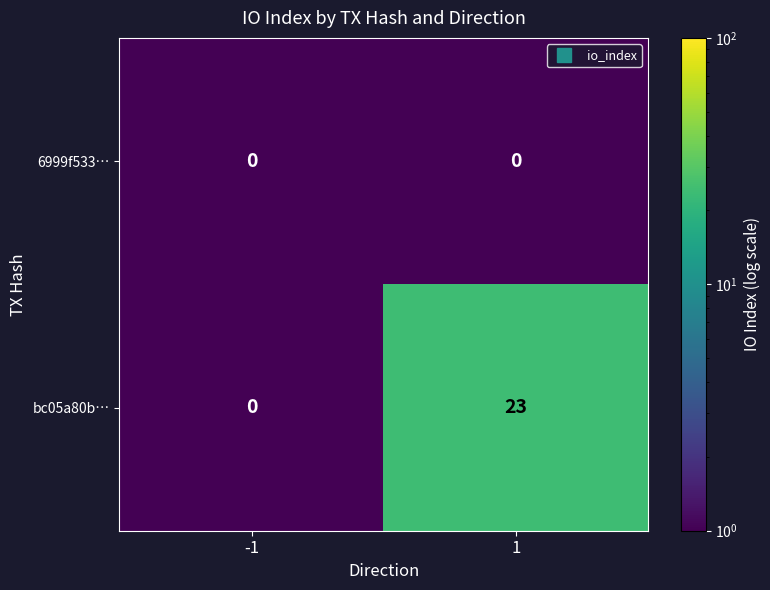

Between -1 and 1, which series saw the biggest shift?

bc05a80b…